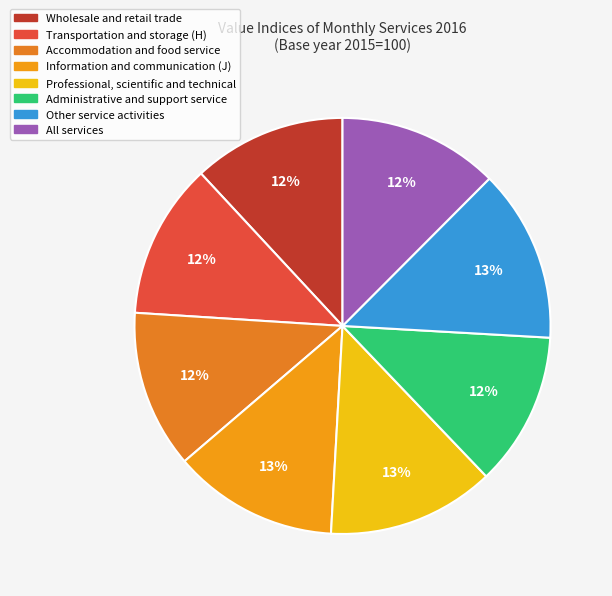

What percentage is the All services slice, to the nearest percent?

12%